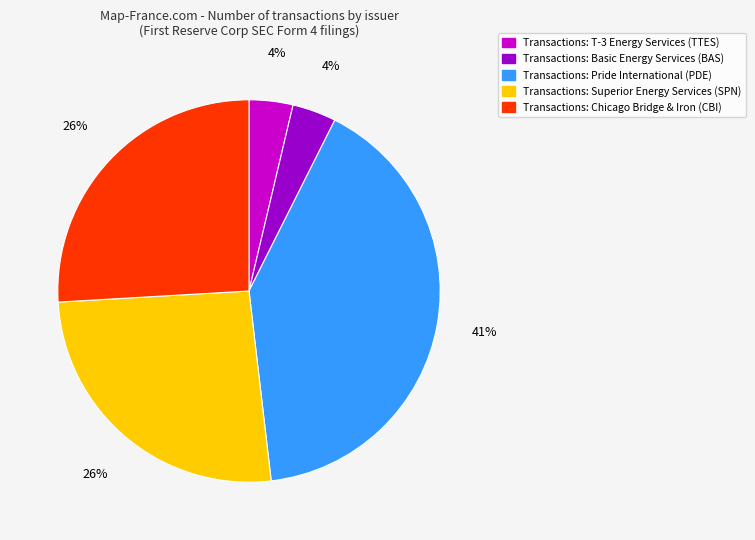

Between Transactions: Superior Energy Services (SPN) and Transactions: Pride International (PDE), which is larger?

Transactions: Pride International (PDE)